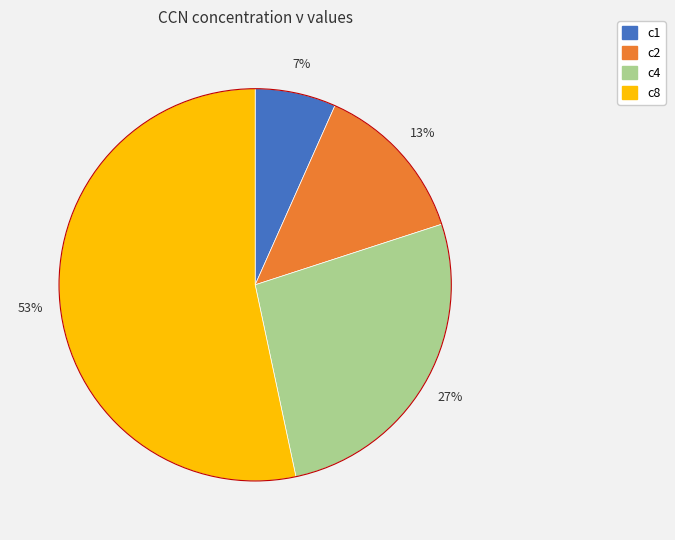

Which slice is the largest?

c8